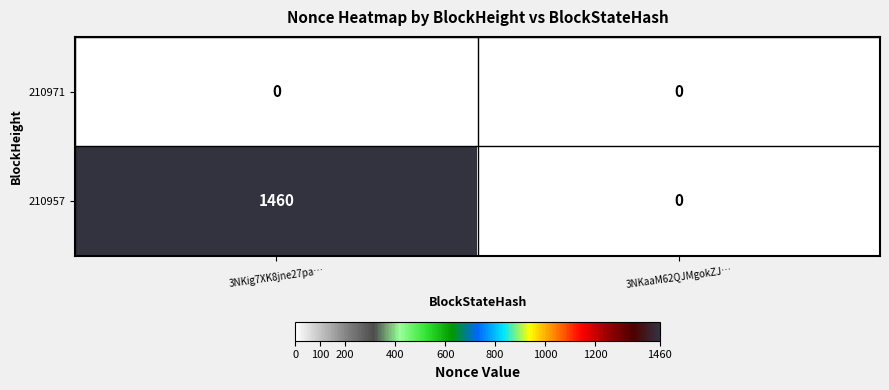

Which series has the largest range (max minus min)?

210957